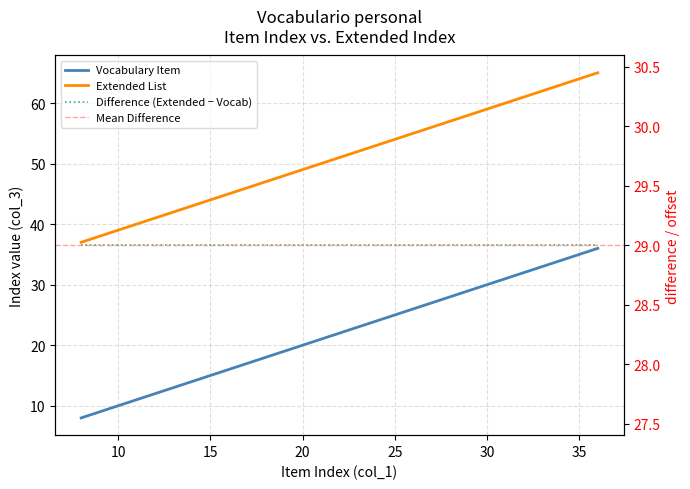

Is the value of Vocabulary Item at 23 greater than the value of Extended List at 16?

No